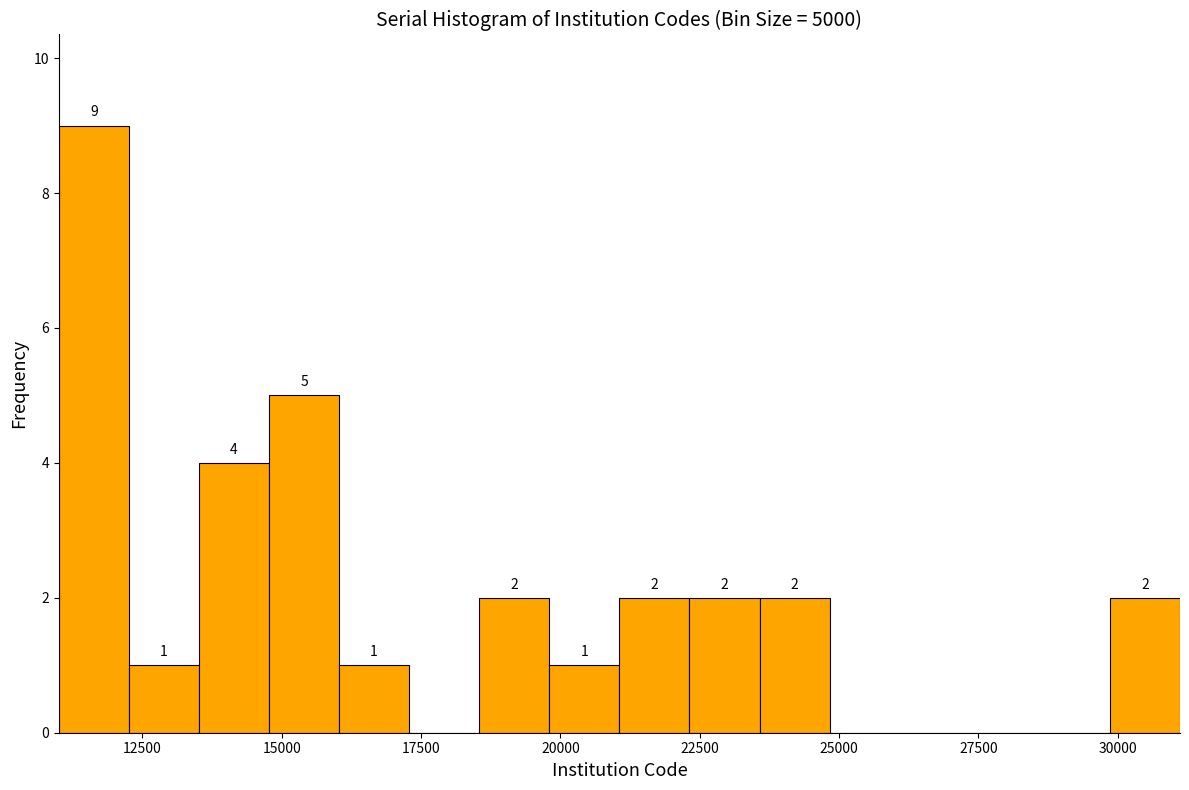

Read against the x-axis, roughly where is the centre of the tallest bar?

11500